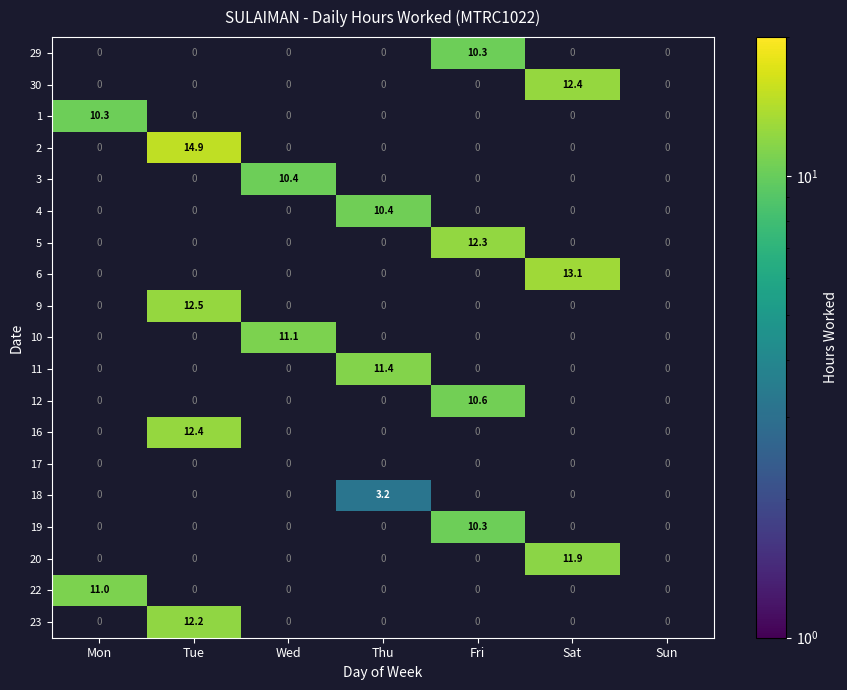

Count the number of categories in the chart.

7